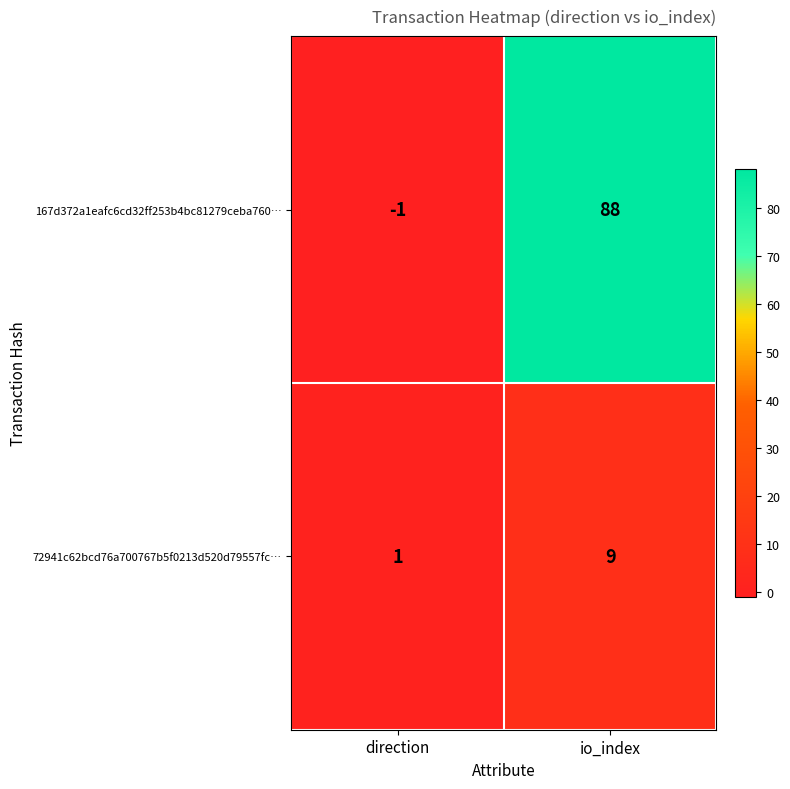

At which label is 167d372a1eafc6cd32ff253b4bc81279ceba760… closest to 43?

direction